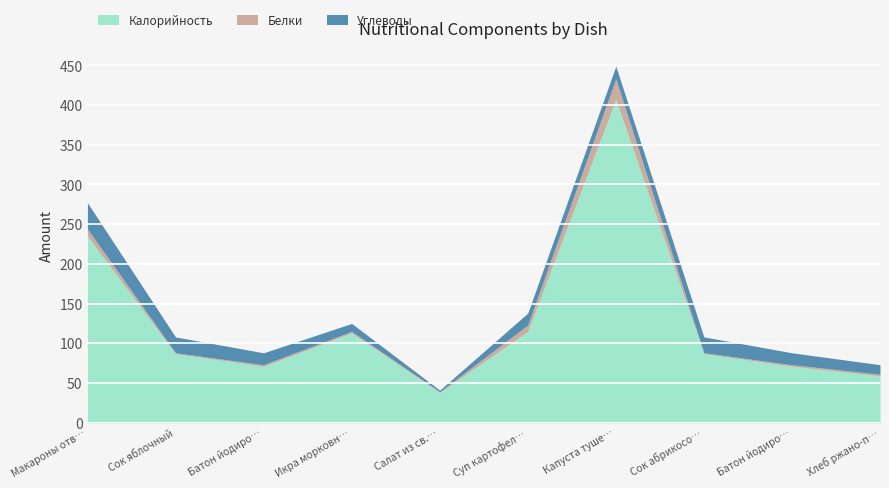

What position from the right is Салат из св.помидоров и огурцов?

6